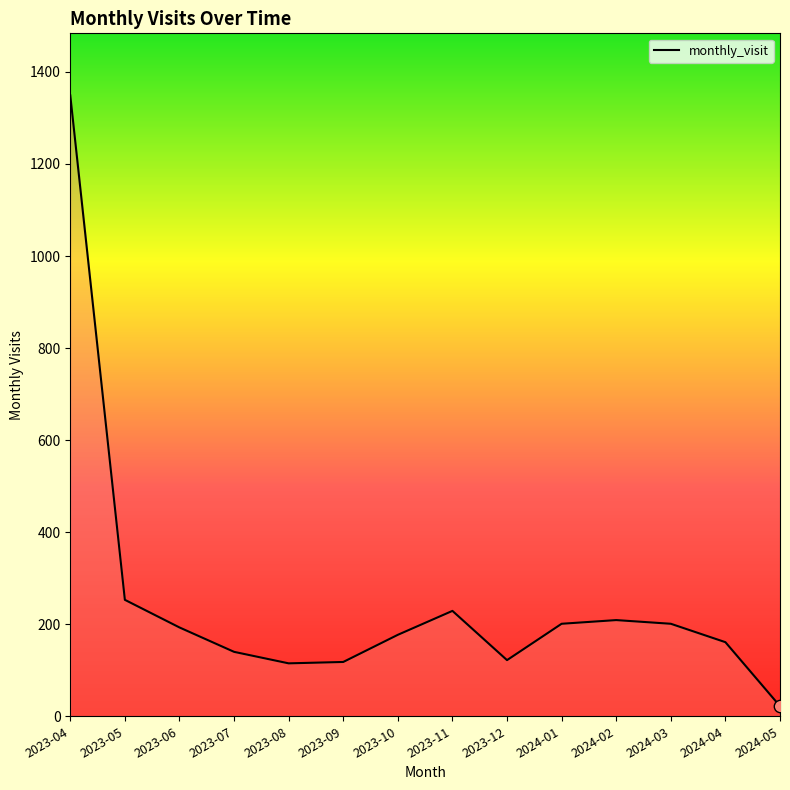

What is the change in value from 2023-05 to 2024-05?

-231